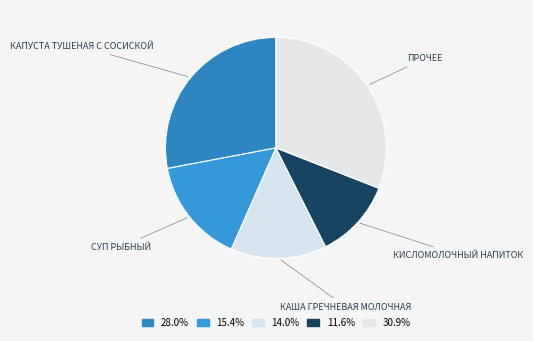

How many slices are in this pie chart?

5